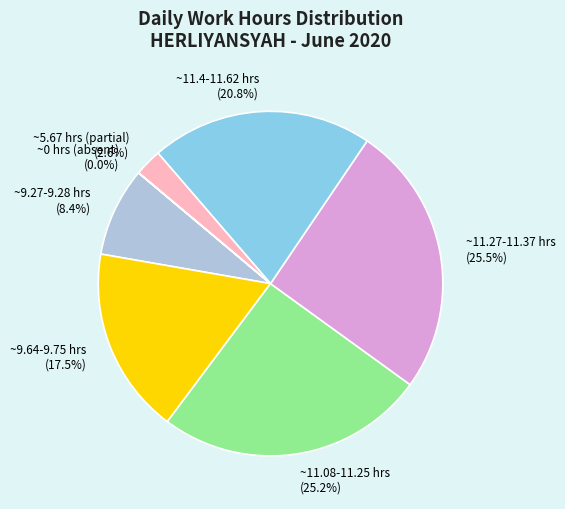

Between ~9.64-9.75 hrs and ~11.27-11.37 hrs, which is larger?

~11.27-11.37 hrs